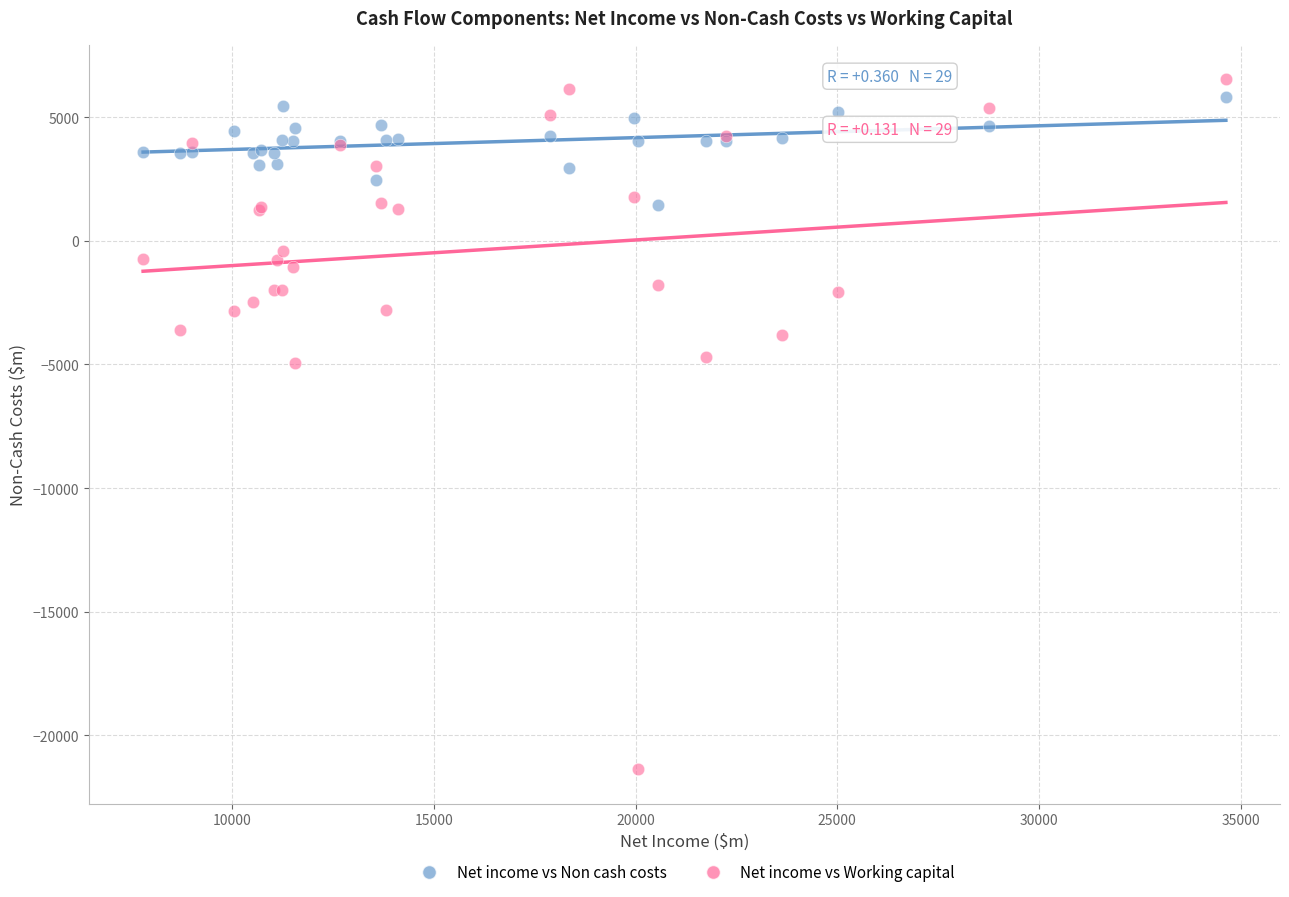

What are all the series names shown in the legend?

Net income vs Non cash costs, Net income vs Working capital